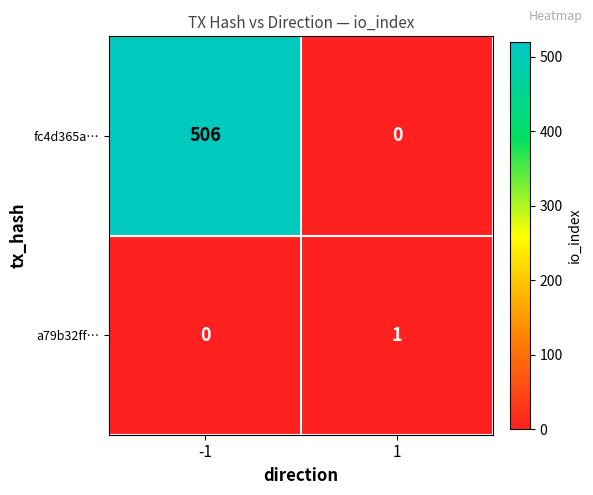

What is the average value of the fc4d365a… series?

253